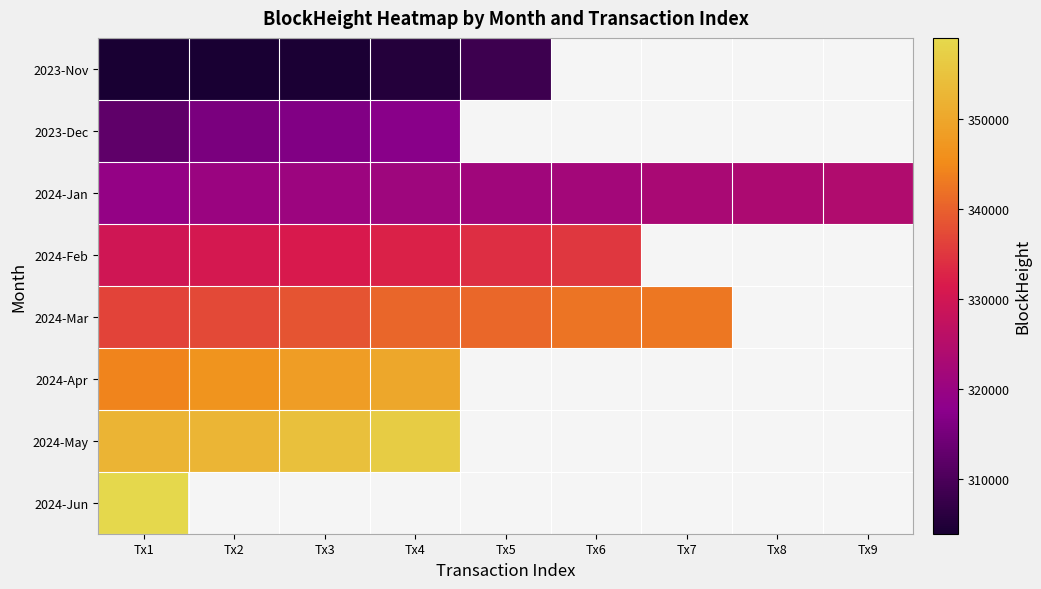

What is the spread (max minus min) of values at Tx2?

48813.0